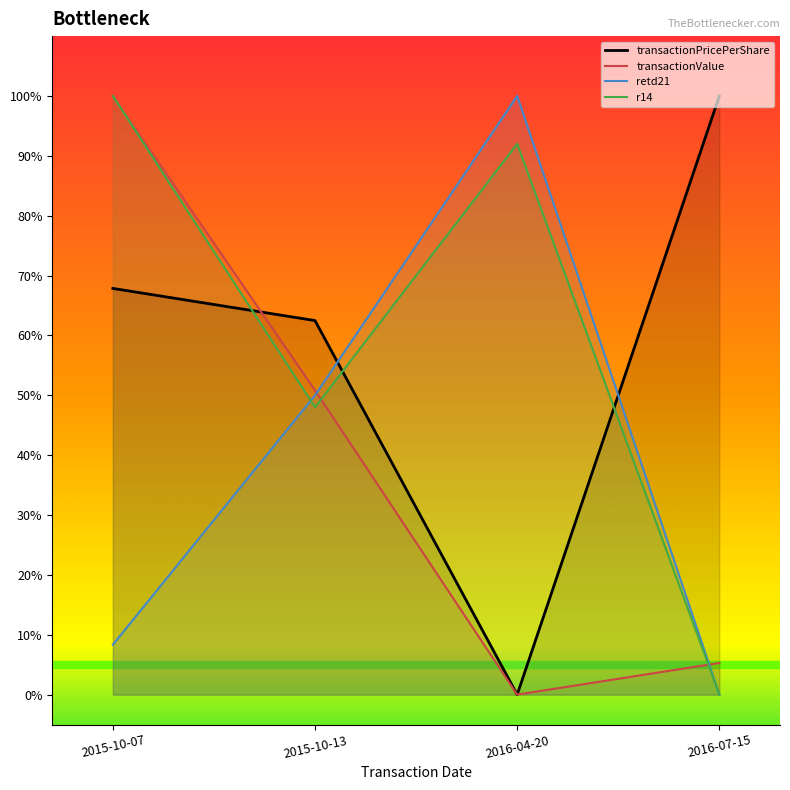

Is the value of transactionPricePerShare at 2016-07-15 greater than the value of retd21 at 2016-07-15?

Yes